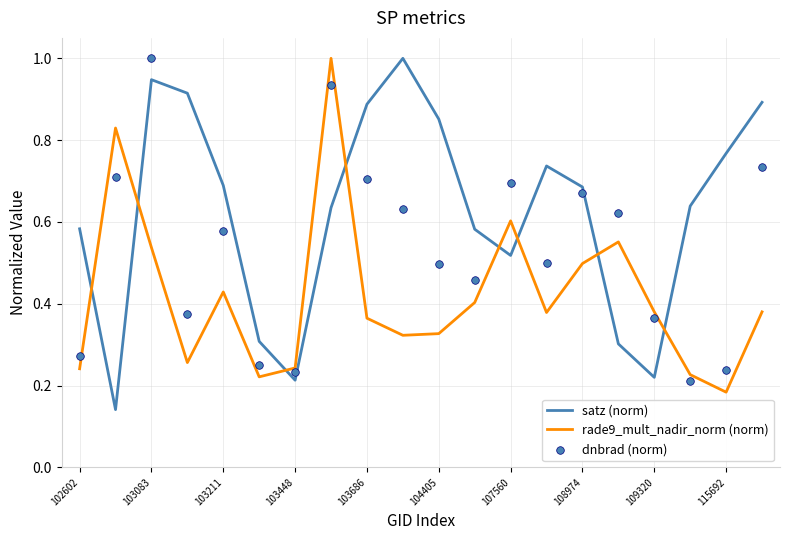

Which series has the largest total across all categories?

satz (norm)